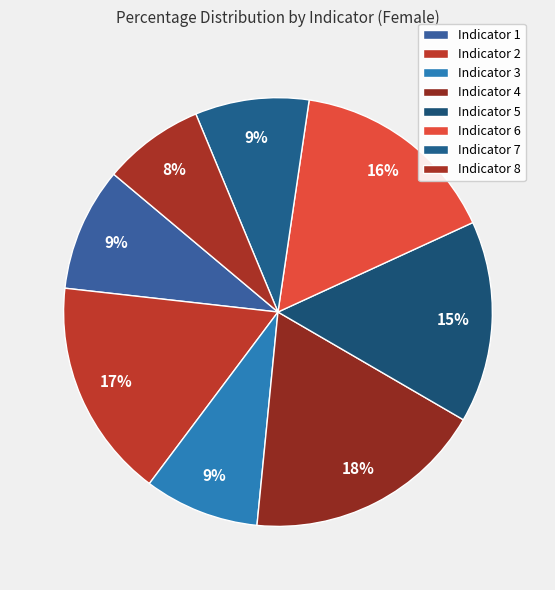

To the nearest percent, what percentage of the pie is Indicator 2?

17%